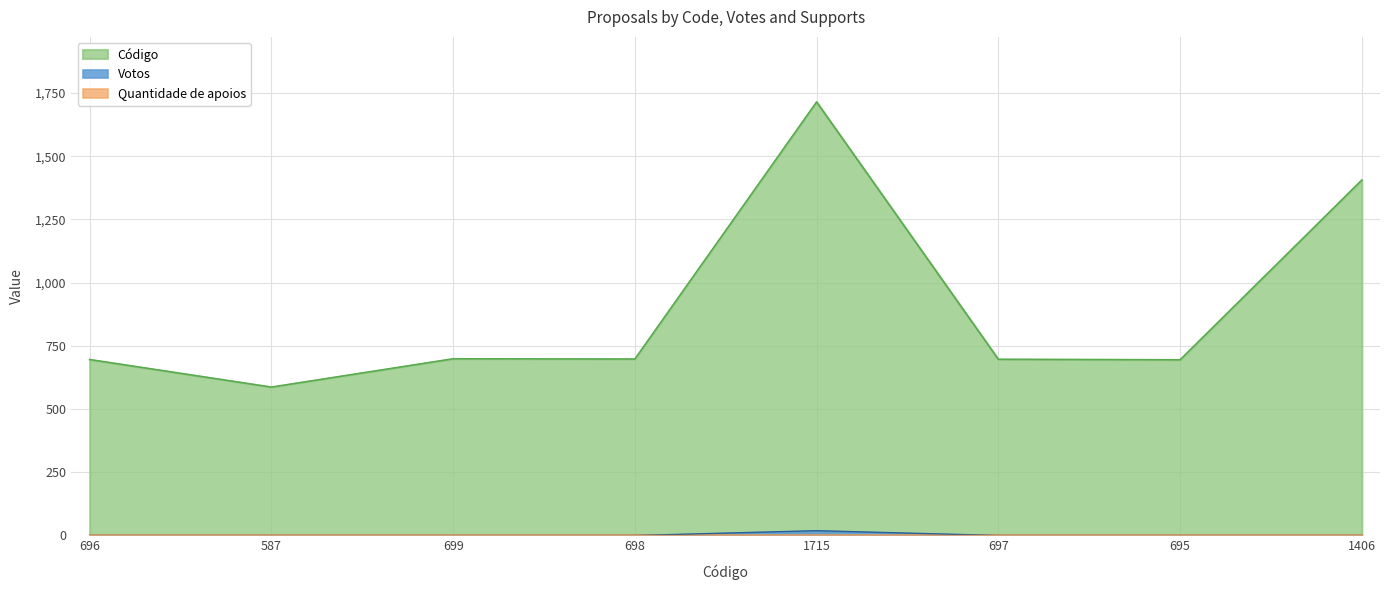

How many interior local valleys does the Código series have?

3